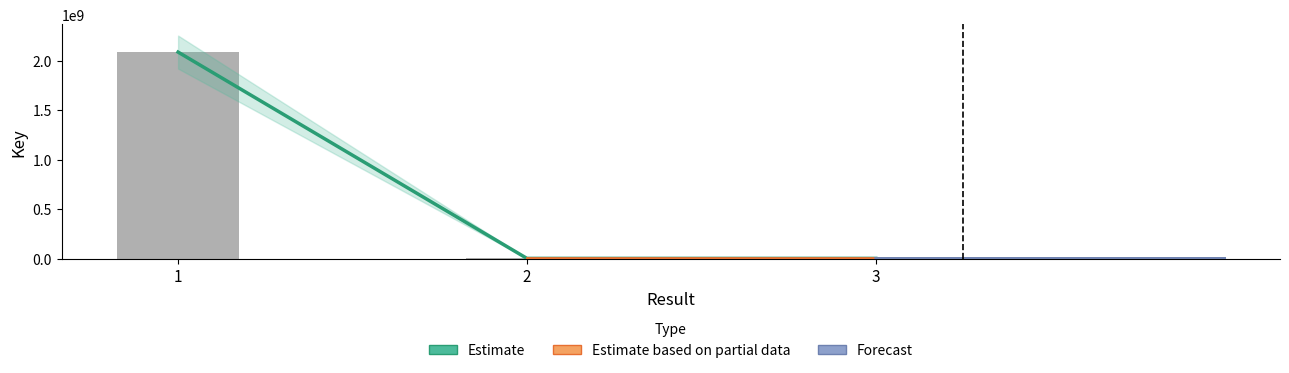

List the labels in order of value, largest first.

1, 2, 3